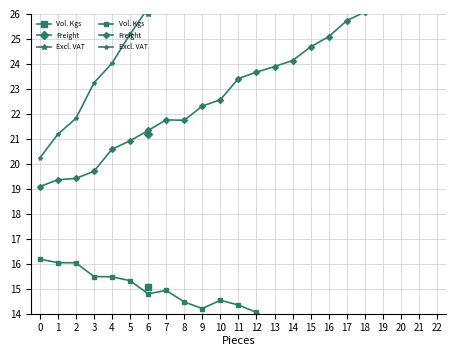

True or false: Freight has more than 1 points higher than both neighbors.

False